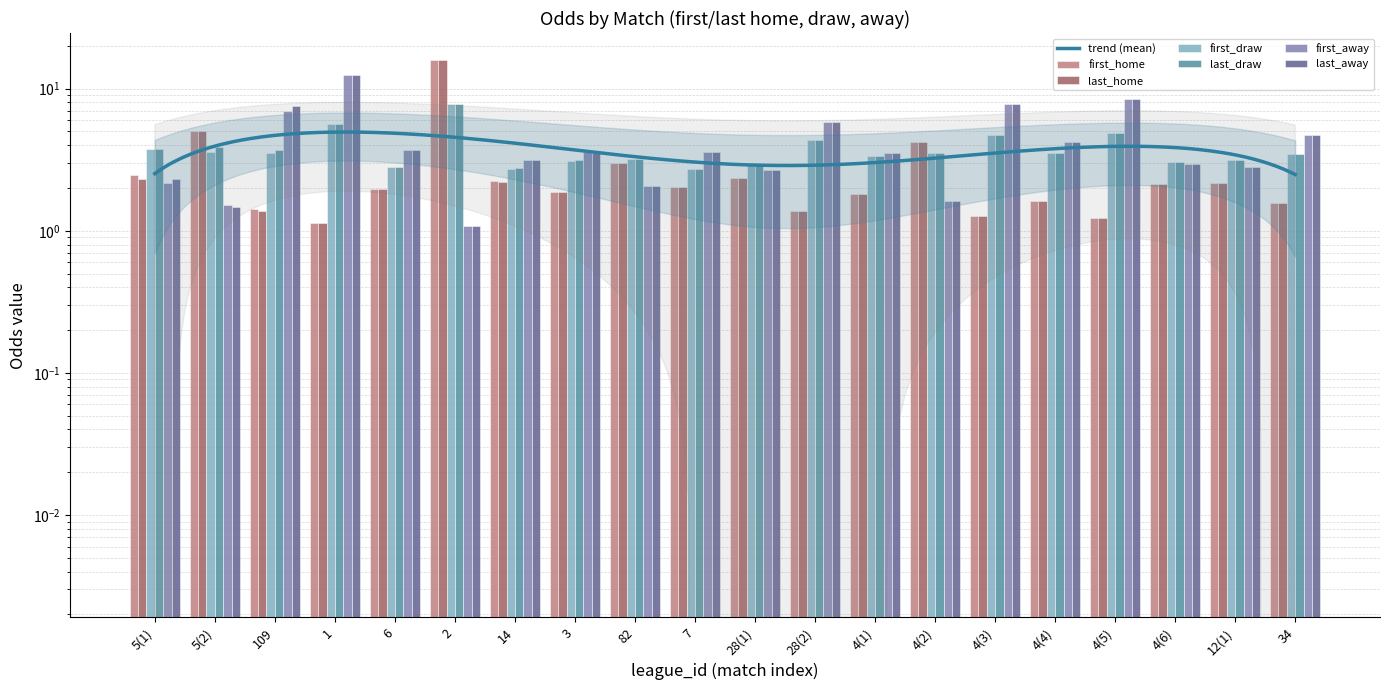

True or false: last_home has a value of 1.6 at 4(4).

True